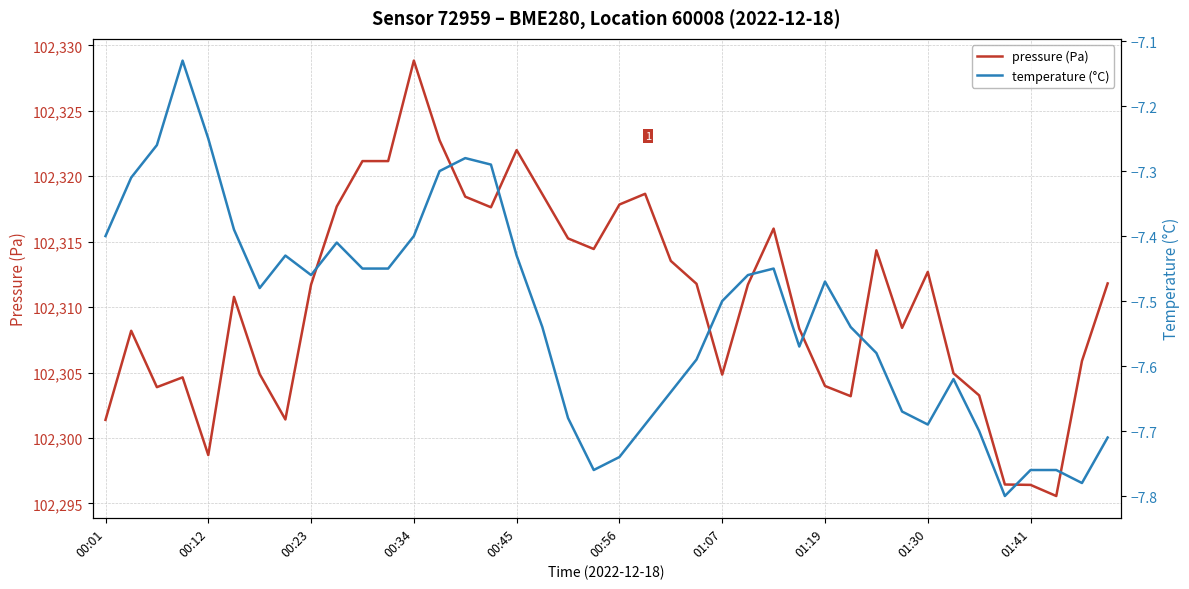

What is the sum of all temperature (°C) values?

-300.8